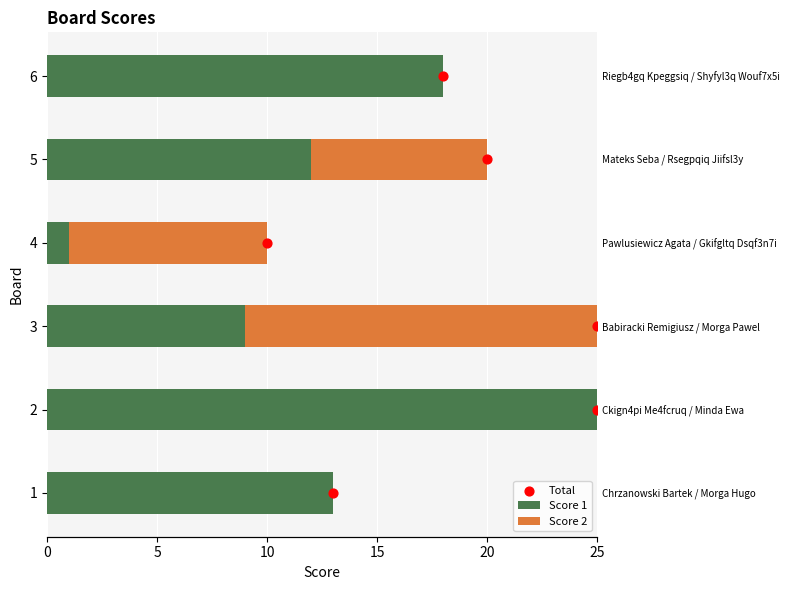

What is the total value across all series at 15?

13